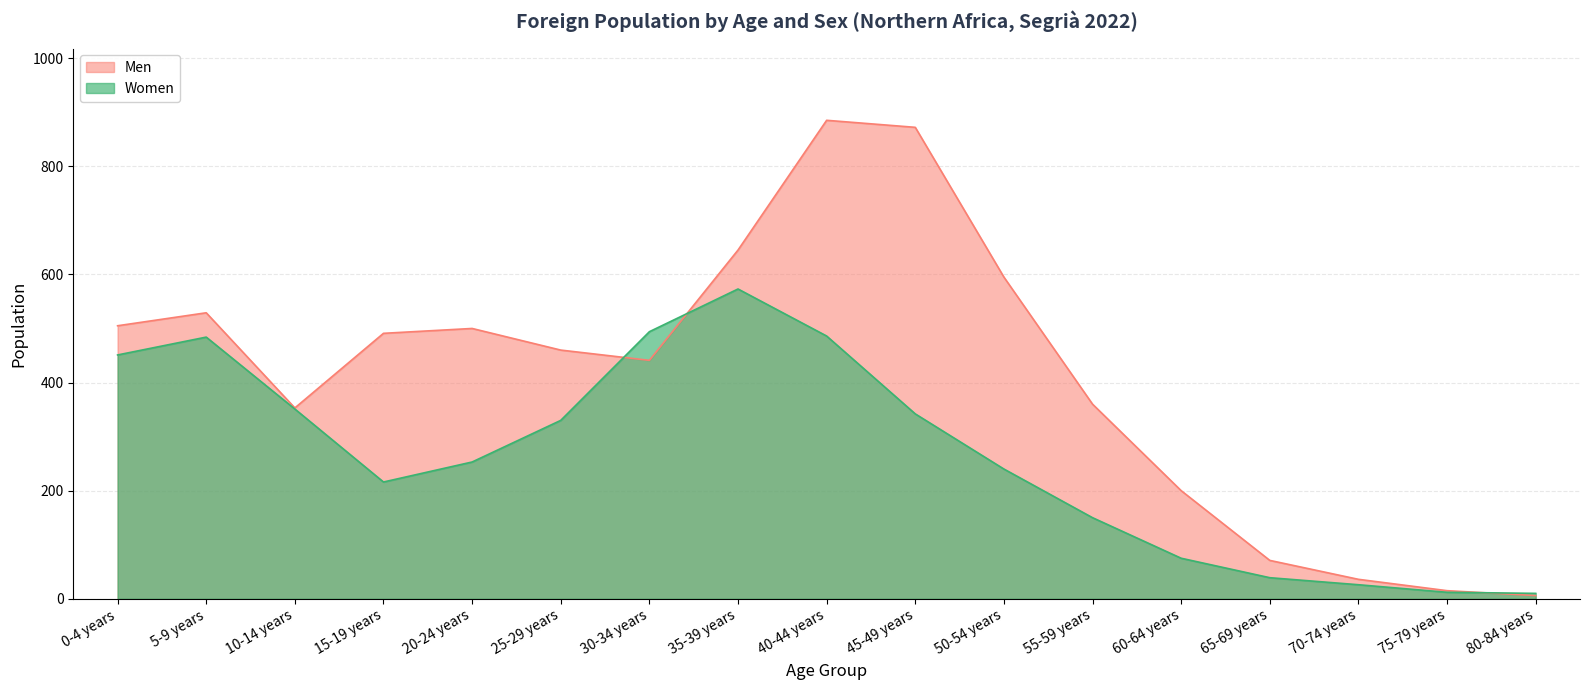

What is the average value of the Women series?

267